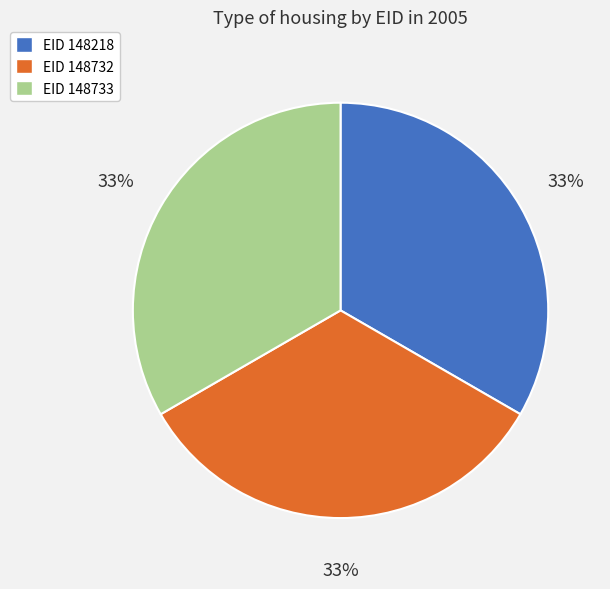

To the nearest percent, what is the average slice percentage?

33%